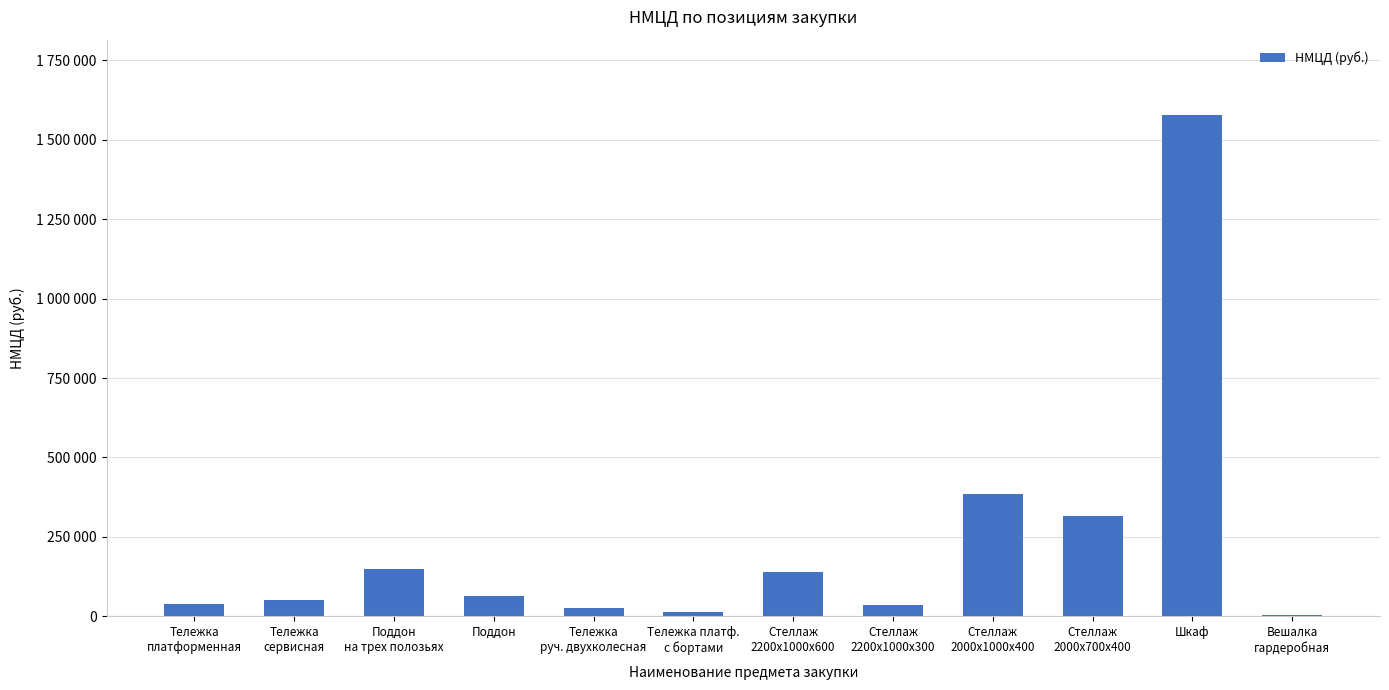

At which category does the chart reach its peak across all series?

Шкаф